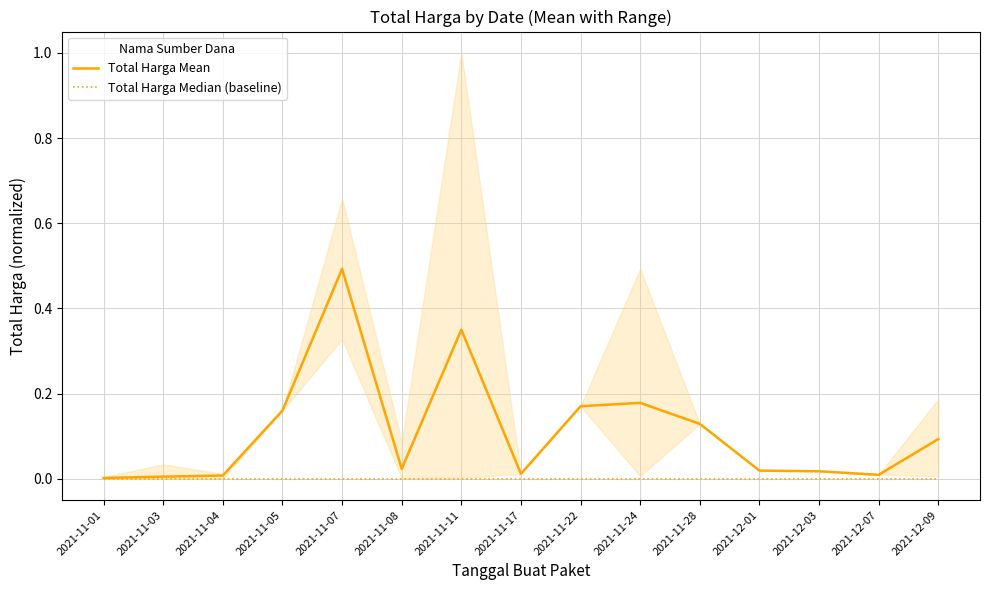

True or false: Total Harga Mean and Total Harga Median (baseline) intersect in this chart.

False